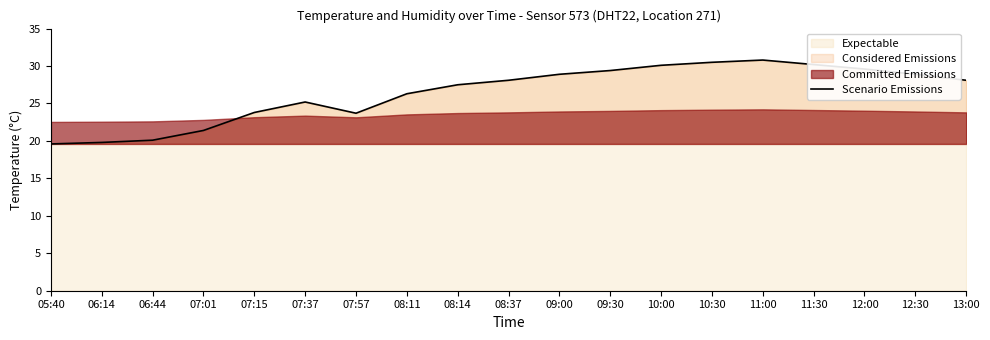

Which has a higher value, 11:00 or 12:00?

11:00